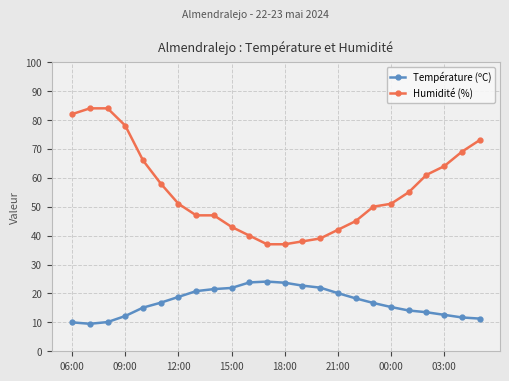

Which series has the largest range (max minus min)?

Humidité (%)